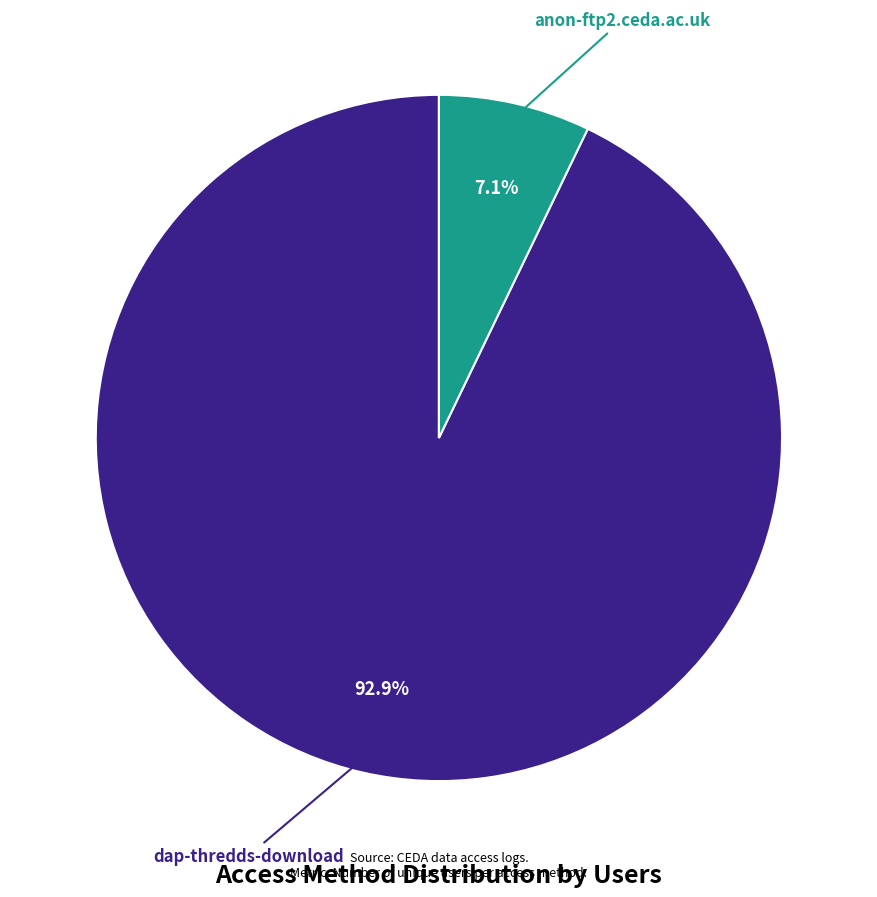

Does any single category account for the majority?

Yes